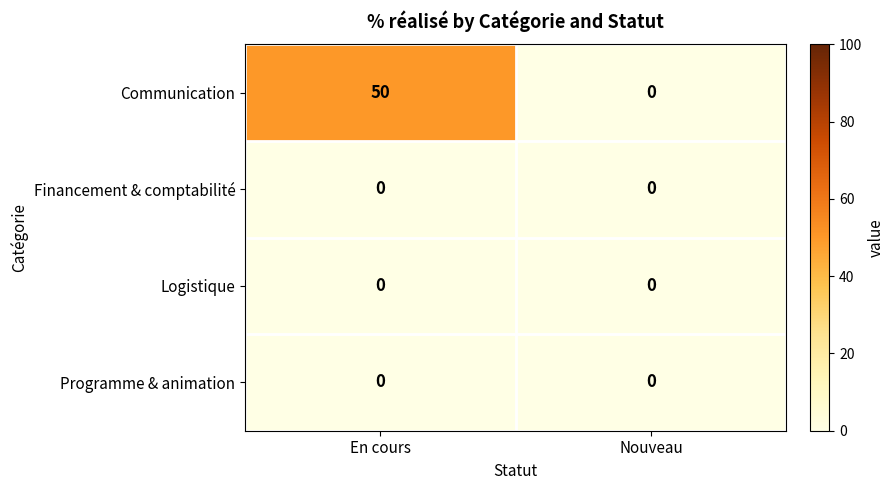

Which label corresponds to the largest value in the chart?

En cours